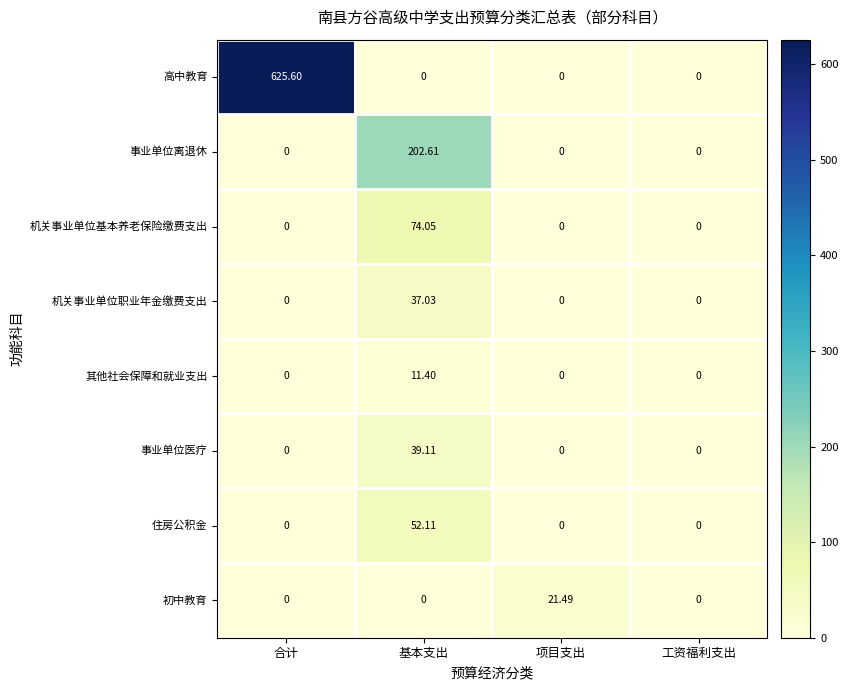

At how many categories does at least one series exceed 467?

1